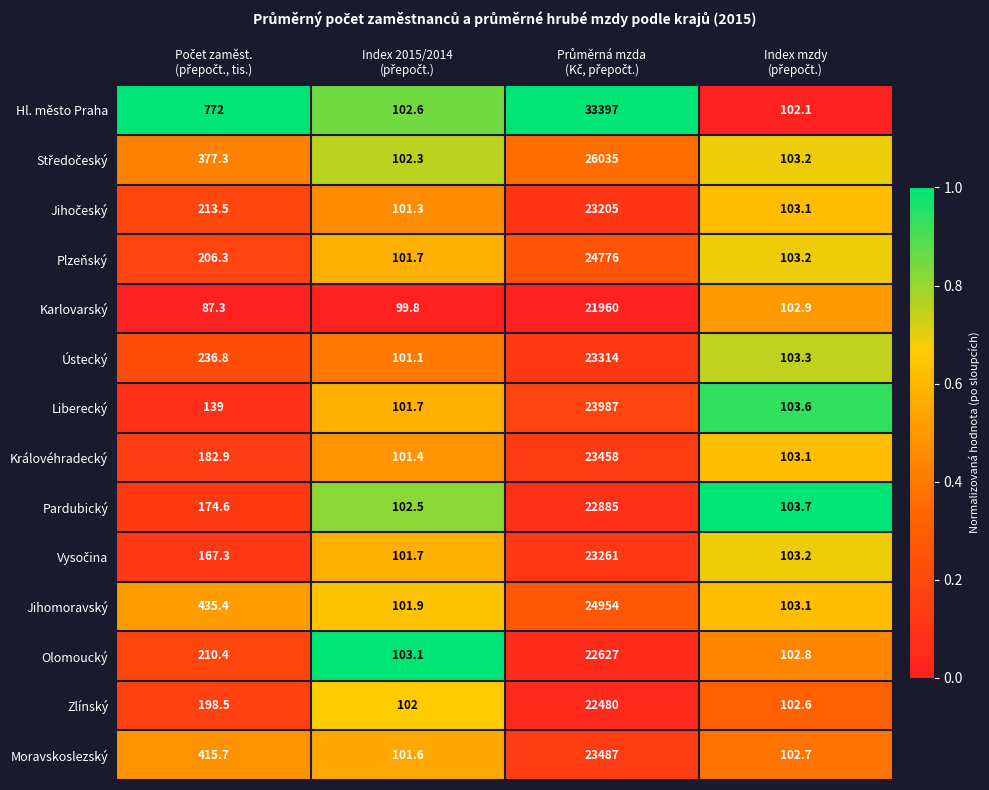

Which series has the widest spread of values?

Hl. město Praha